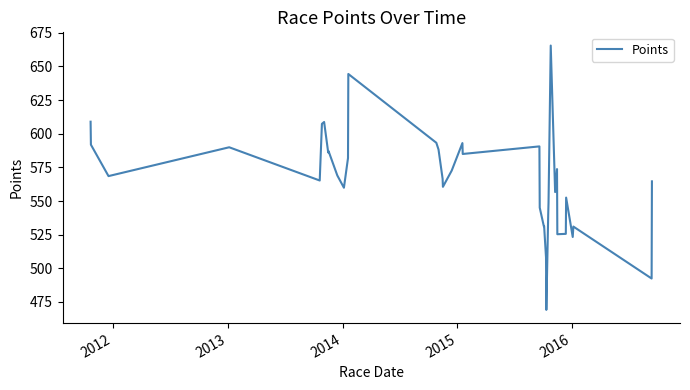

What is the difference between the maximum and minimum values?

196.4